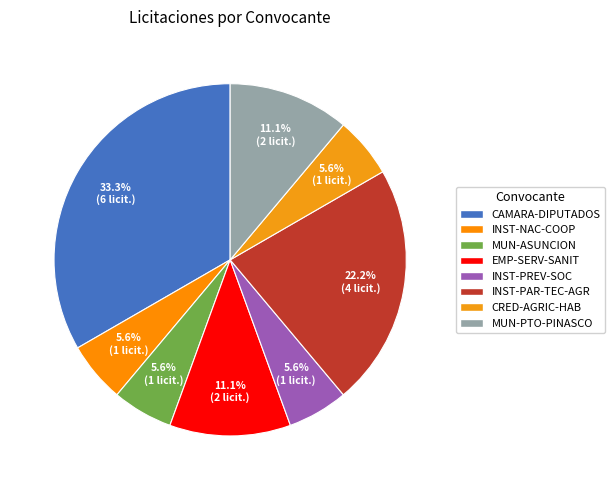

How many slices are in this pie chart?

8